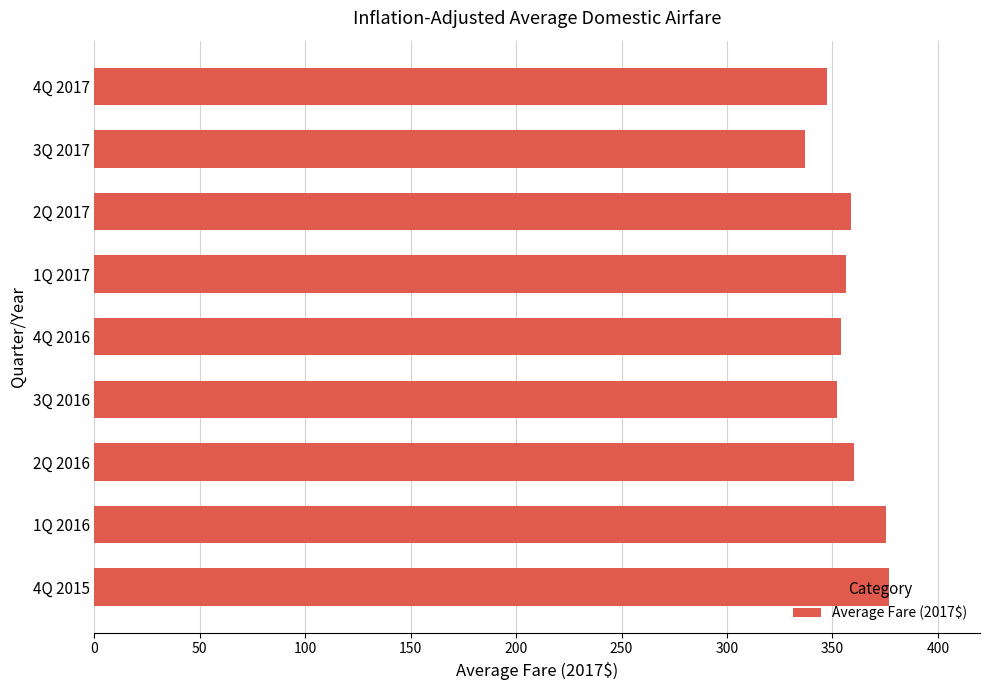

What is the change in value from 1Q 2016 to 3Q 2016?

-23.2